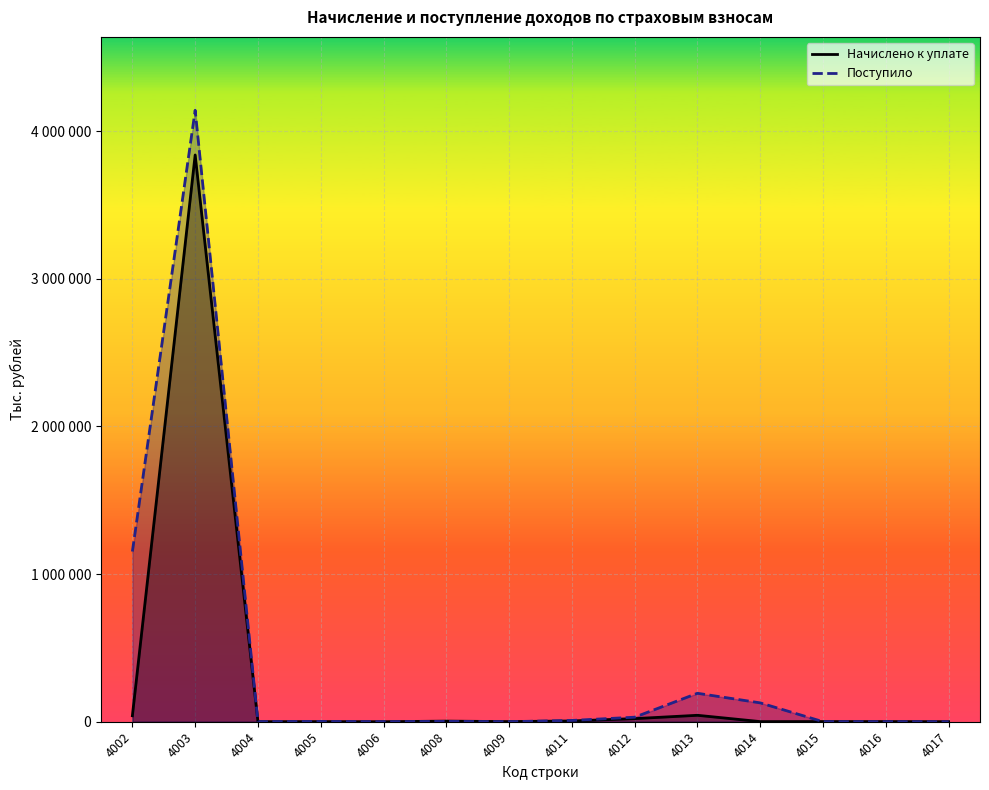

Does the chart display data point markers on the line(s)?

No